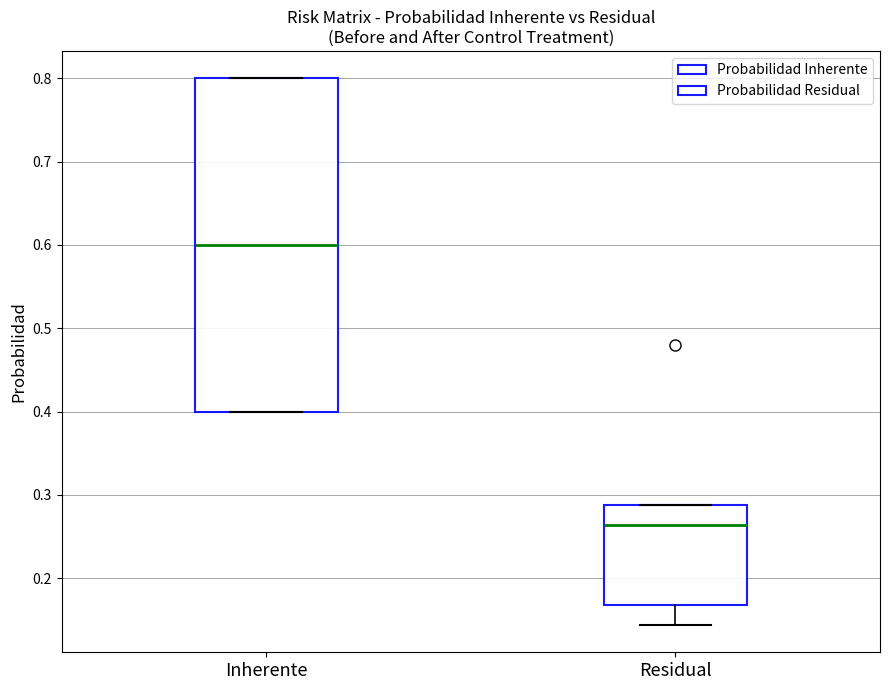

Which box has the highest median line?

Inherente